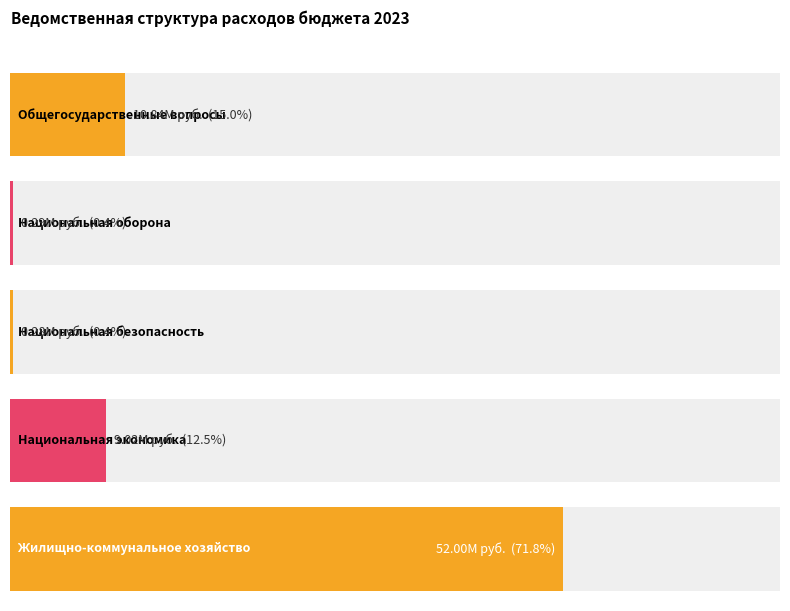

At which category does the chart reach its minimum across all series?

Национальная безопасность